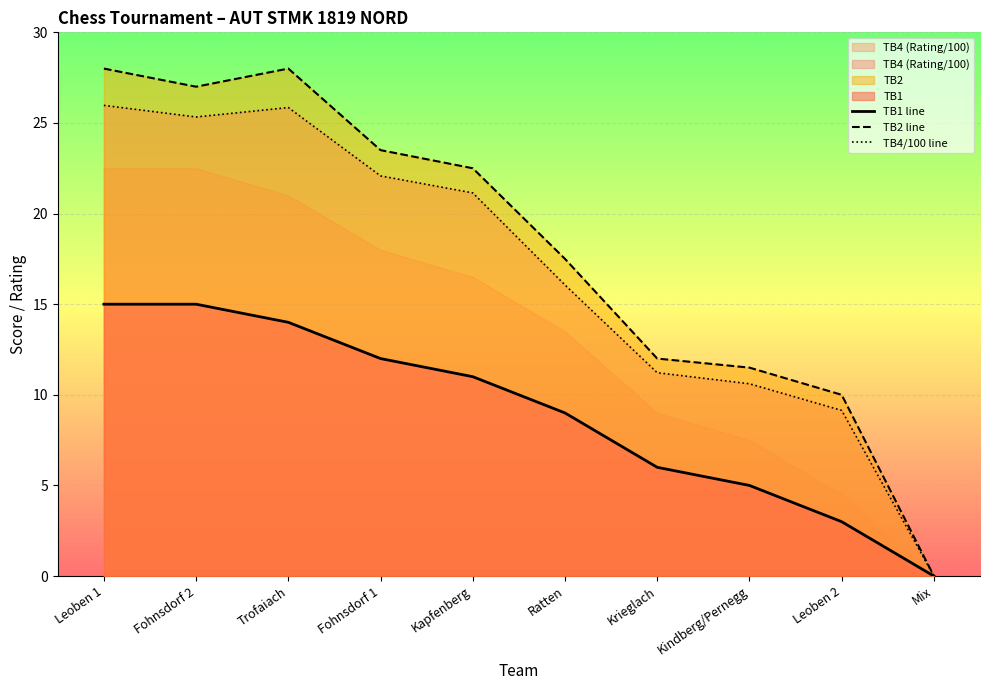

What is the spread (max minus min) of values at Leoben 2?

7.0